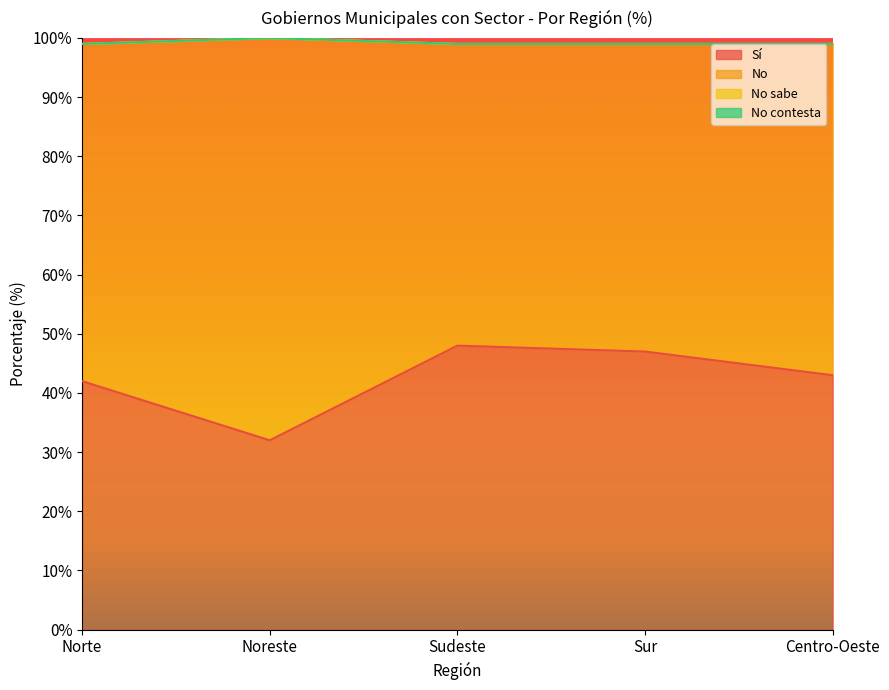

What is the total value across all series at Sur?

99